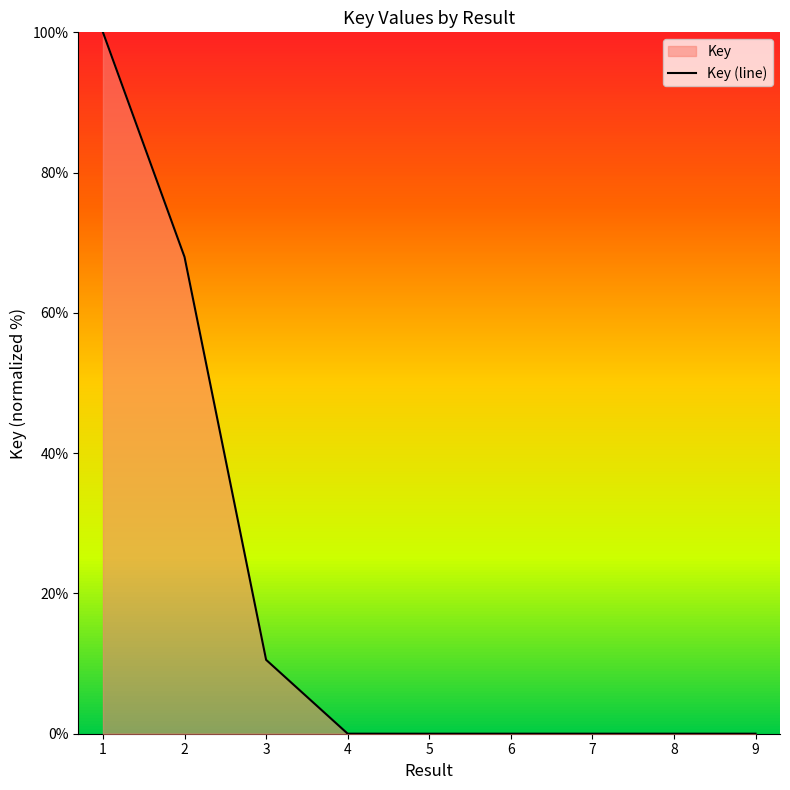

At which category does the data reach its first local valley?

5